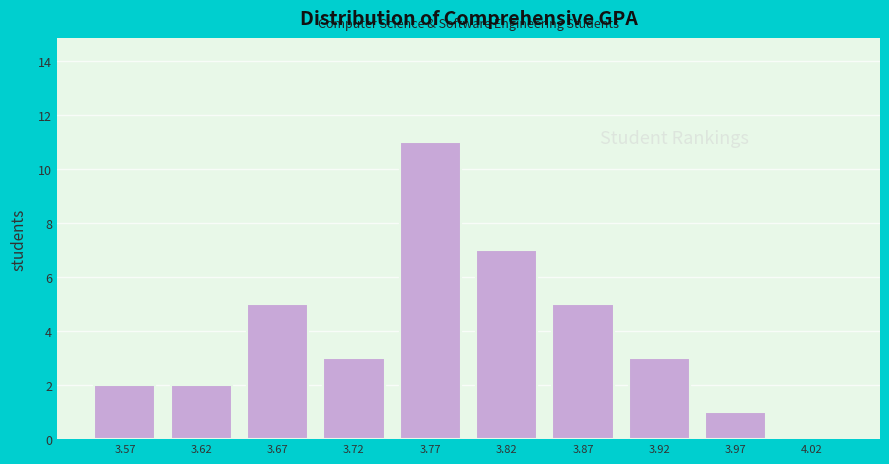

Over which range of the x-axis is the bar tallest?

3.75 to 3.80